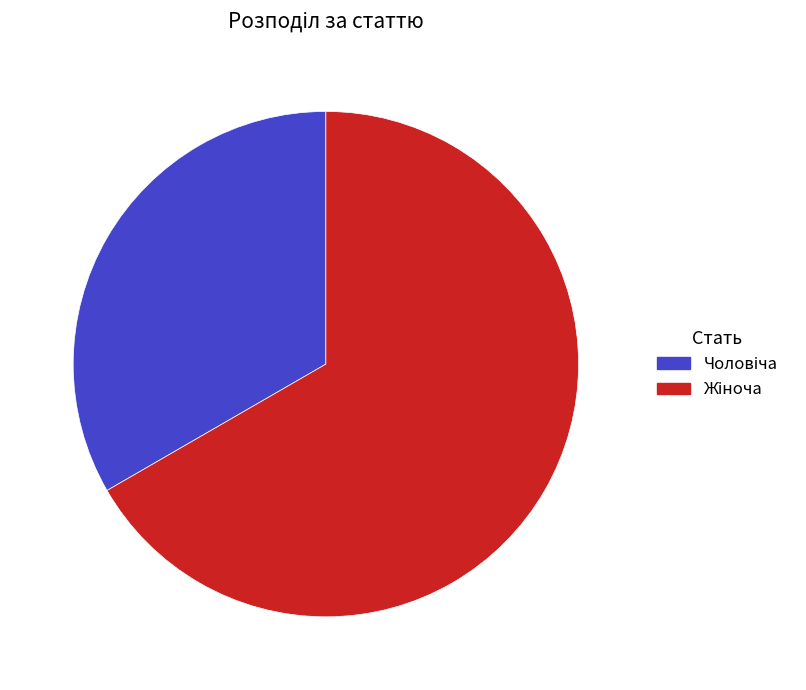

Does any single category account for the majority?

Yes